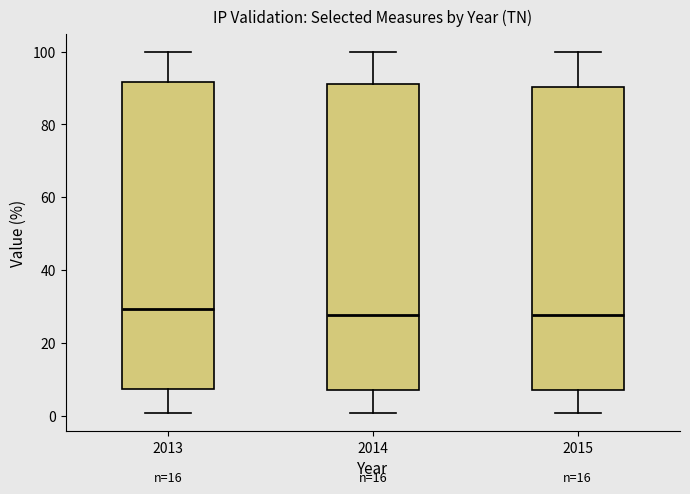

Where does the upper whisker of the box at x = 2013 end on the y-axis? The values are not printed on the chart, so give them approximately, as read against the axis.

100